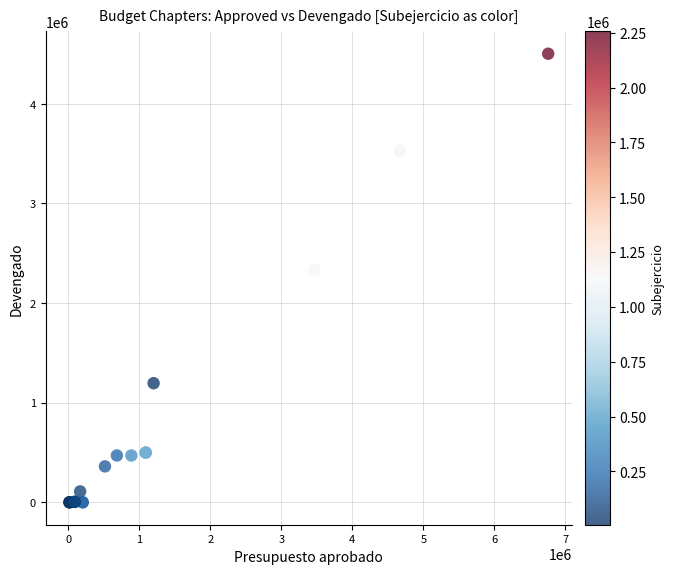

What Y value in the scatter plot is closest to 2250793?

2333675.3